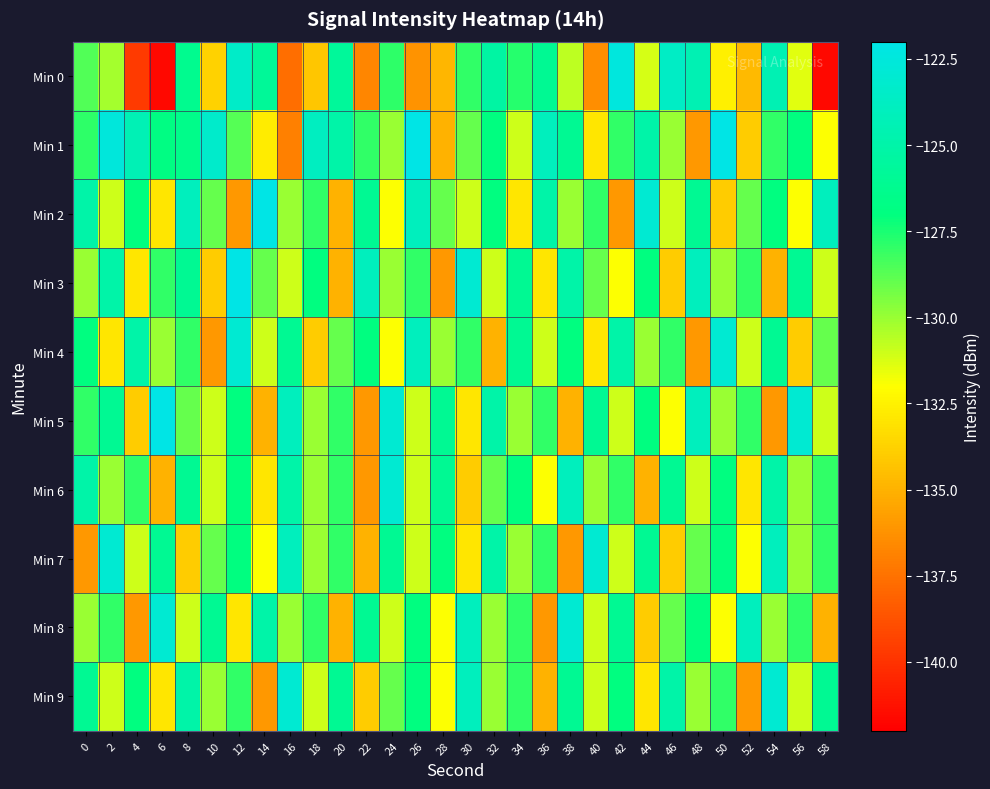

Rank the series by their maximum value, from lowest to highest.

Min 4, Min 6, Min 7, Min 8, Min 9, Min 0, Min 1, Min 2, Min 3, Min 5